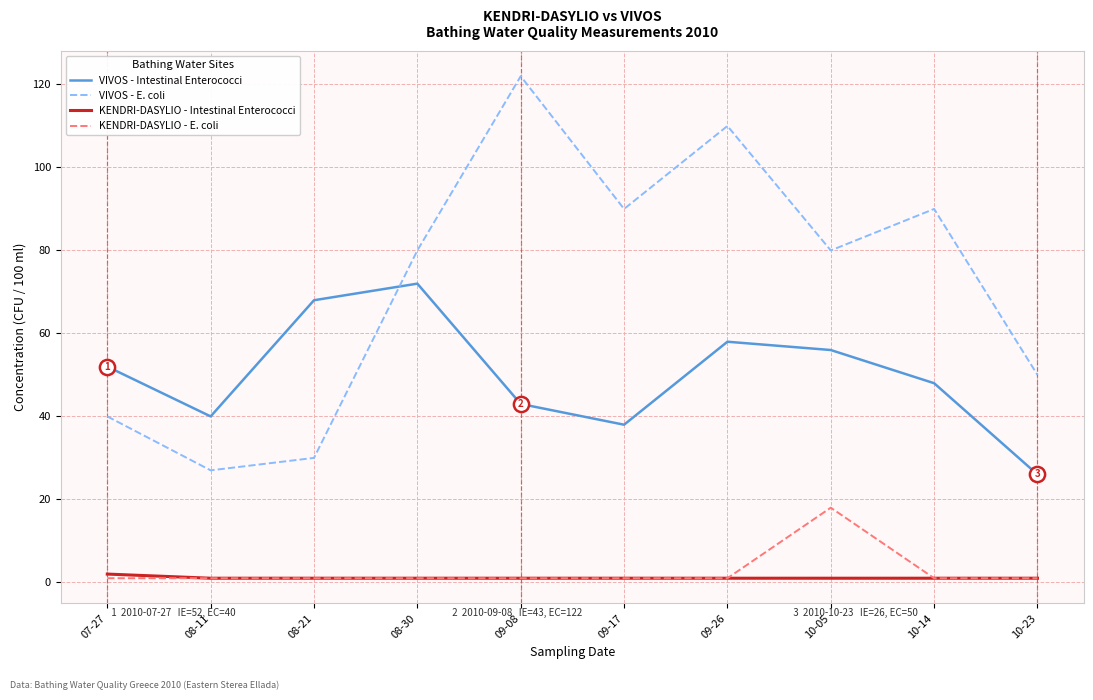

Which series has the widest spread of values?

VIVOS - E. coli